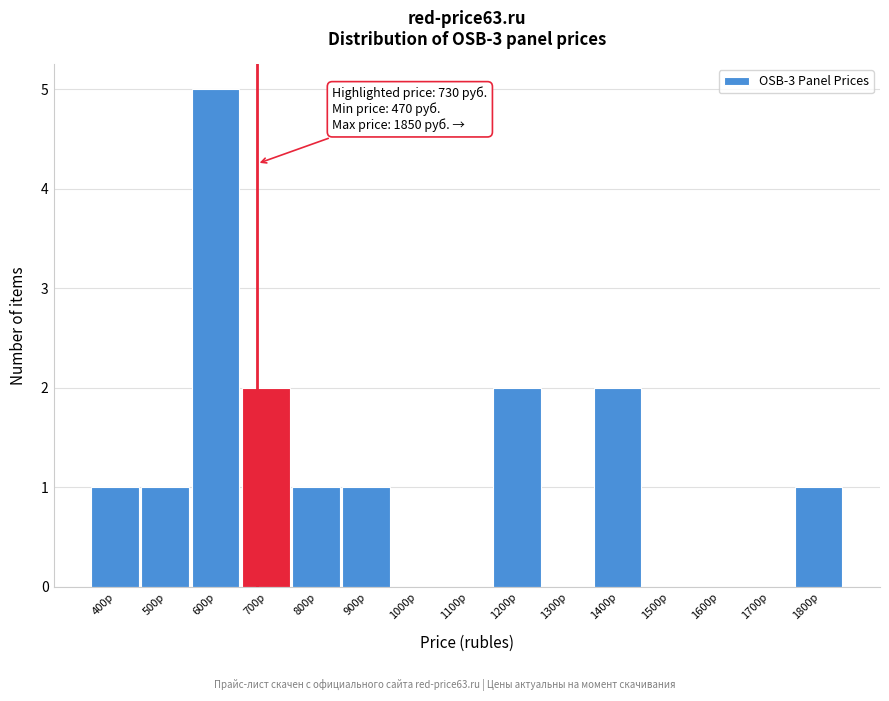

Reading left to right, what are all the values shown in this chart?

400р=1	500р=1	600р=5	700р=2	800р=1	900р=1	1000р=0	1100р=0	1200р=2	1300р=0	1400р=2	1500р=0	1600р=0	1700р=0	1800р=1